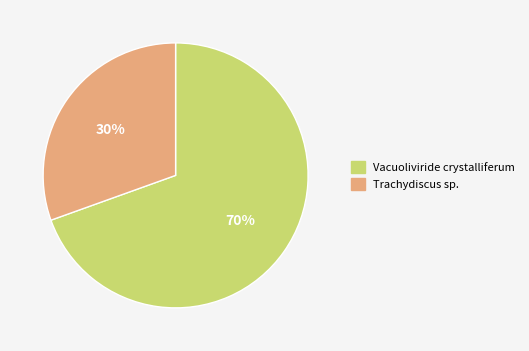

Do Trachydiscus sp. and Vacuoliviride crystalliferum together represent more than half of the pie?

Yes